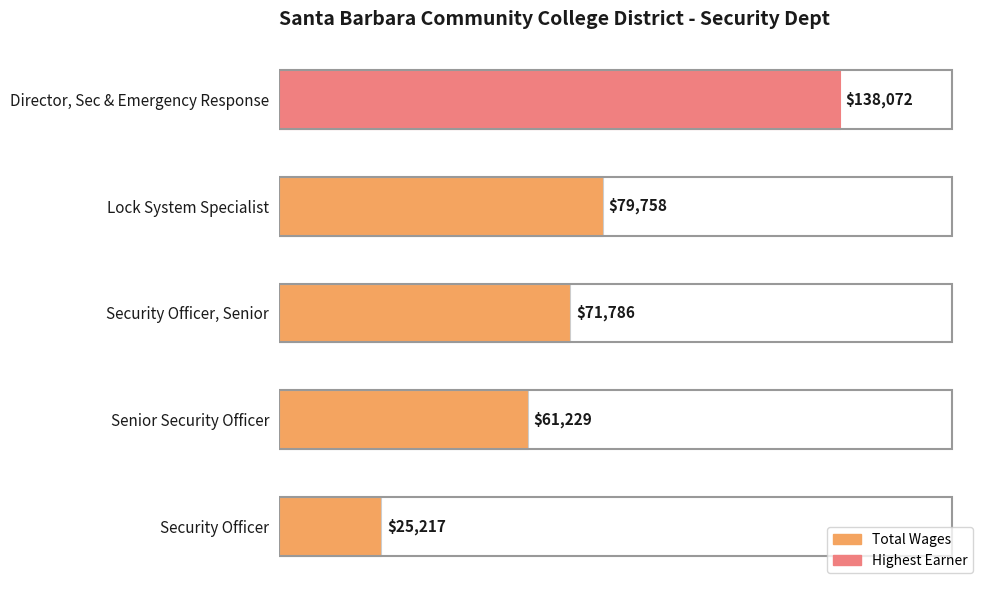

What is the average value?

75212